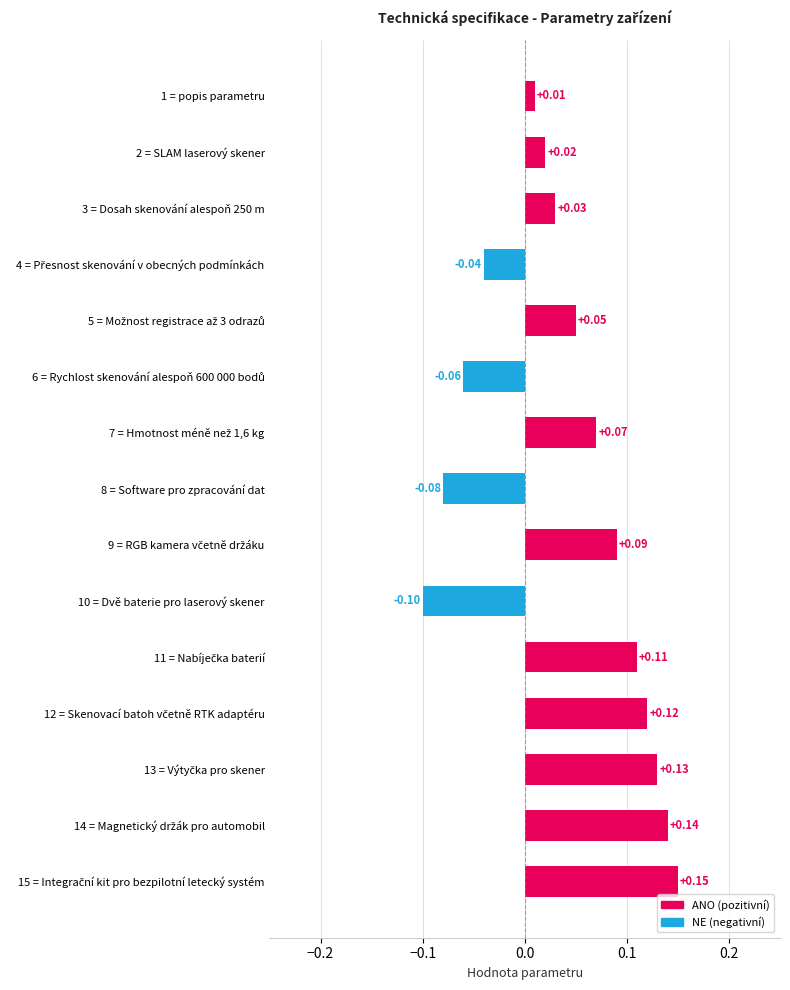

What is the sum of all values?

0.6